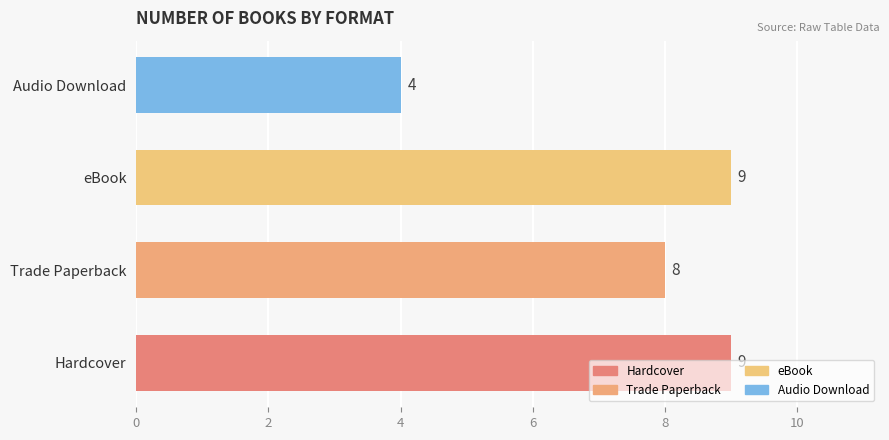

What is the change in value from Trade Paperback to Audio Download?

-4